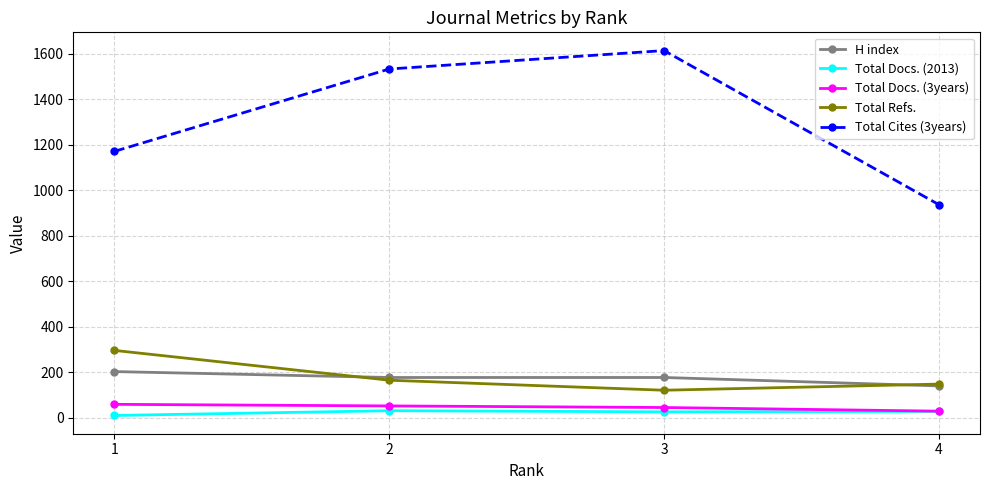

True or false: H index and Total Docs. (2013) cross at least once.

False